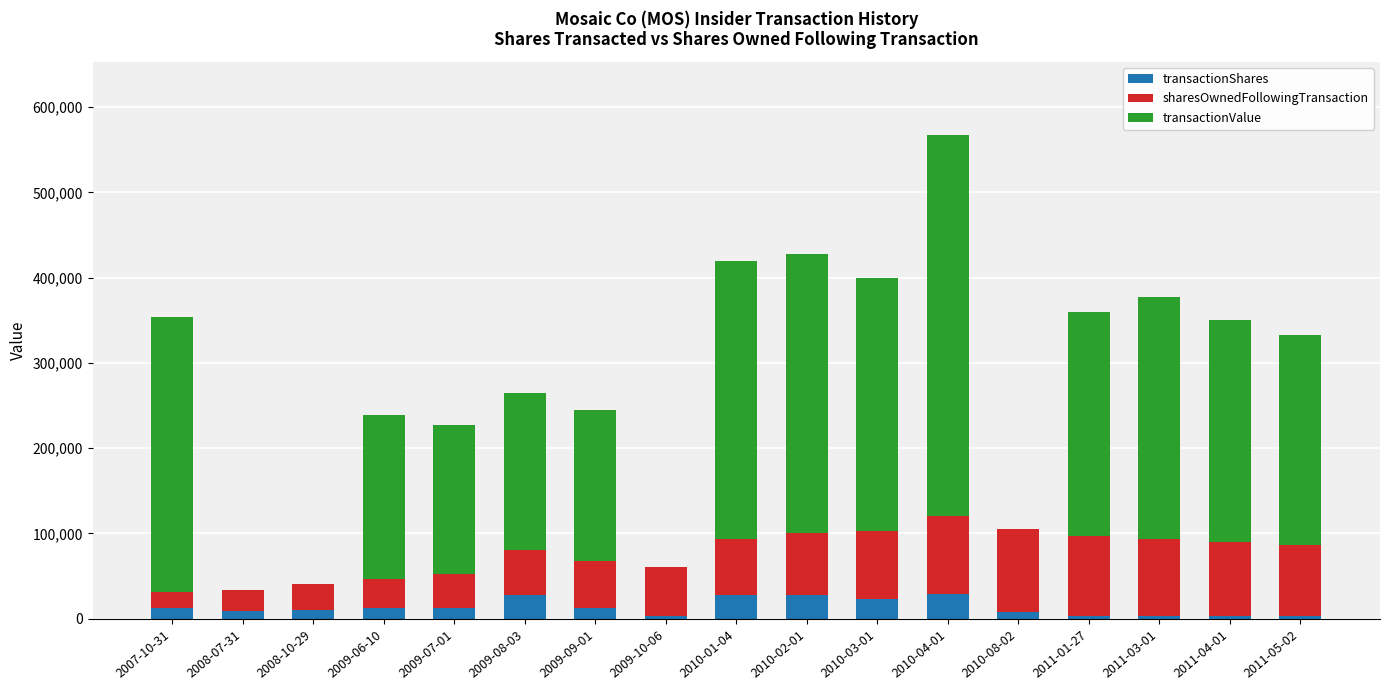

What is the sum of all transactionShares values?

228439